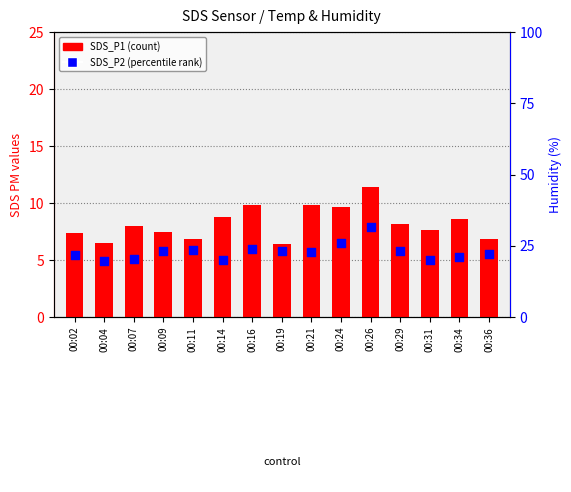

Which series reaches the minimum Y coordinate?

SDS_P2